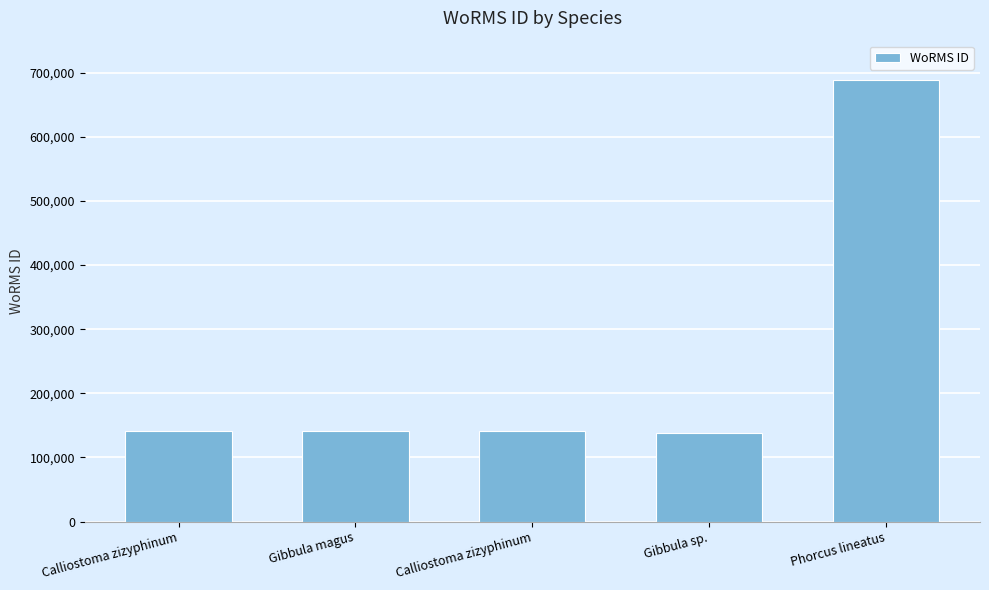

How many data points are less than 141767?

1